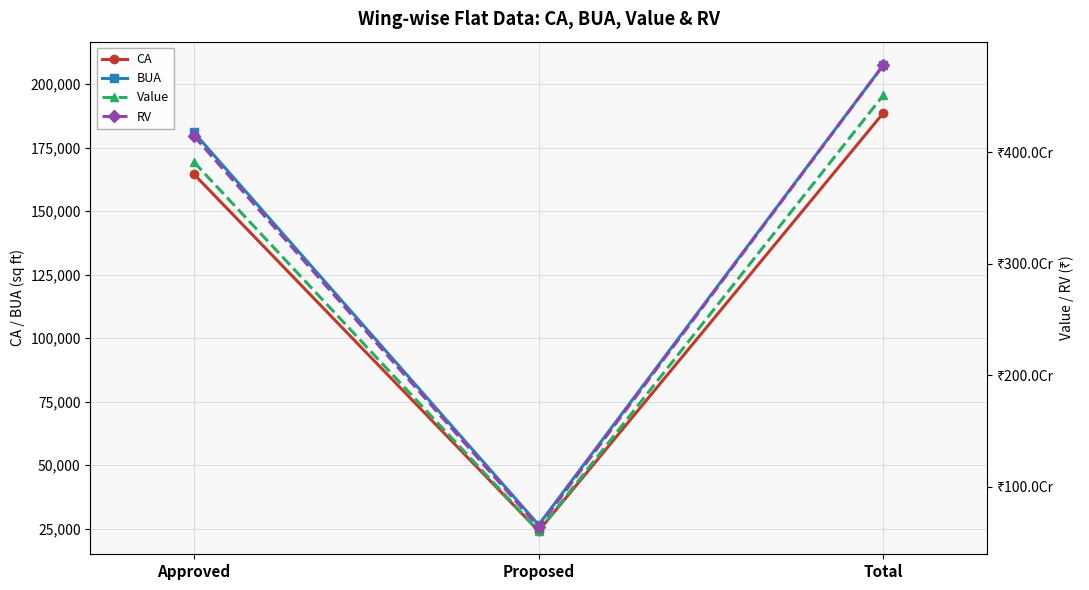

Rank the series by their maximum value, from highest to lowest.

RV, Value, BUA, CA